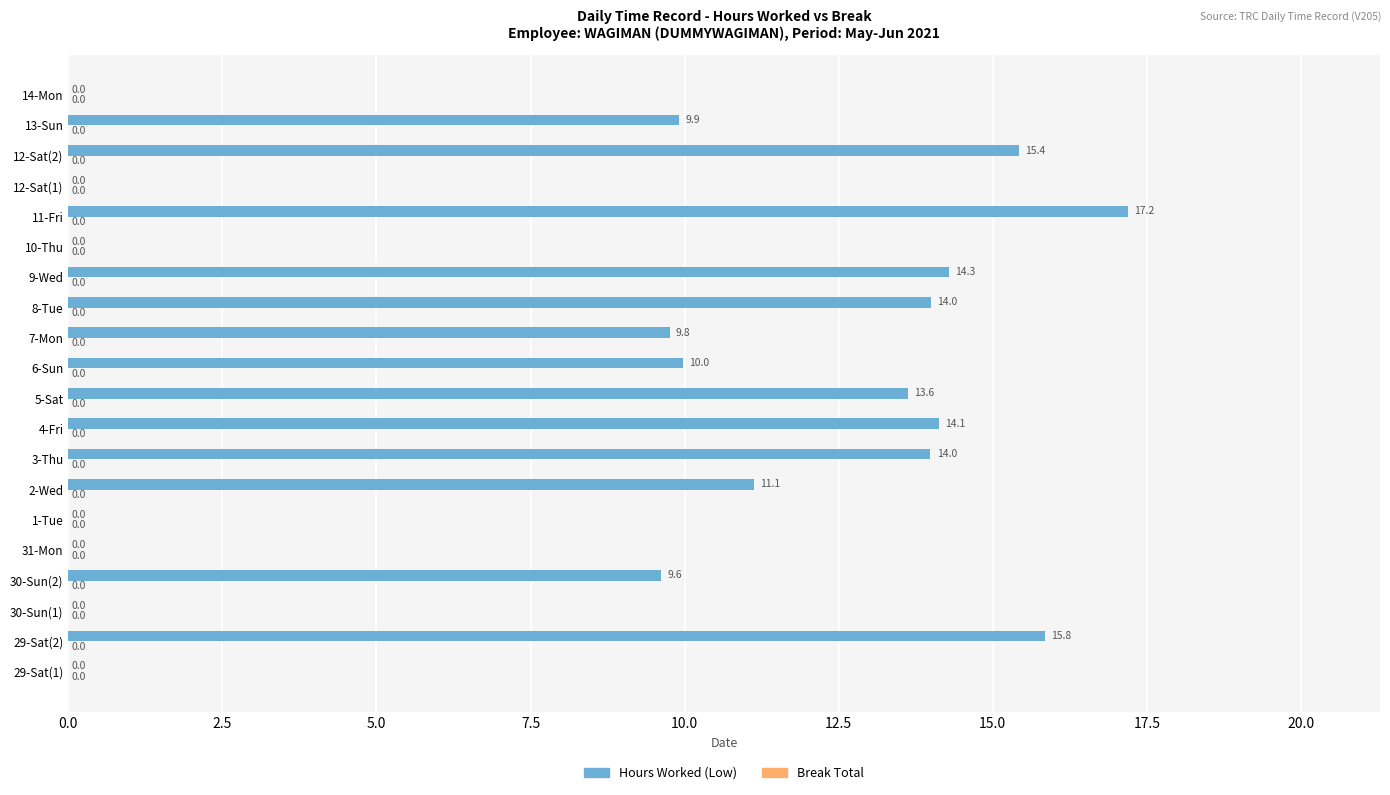

What is the sum of the values at 8-Tue and 14-Mon?

14.0